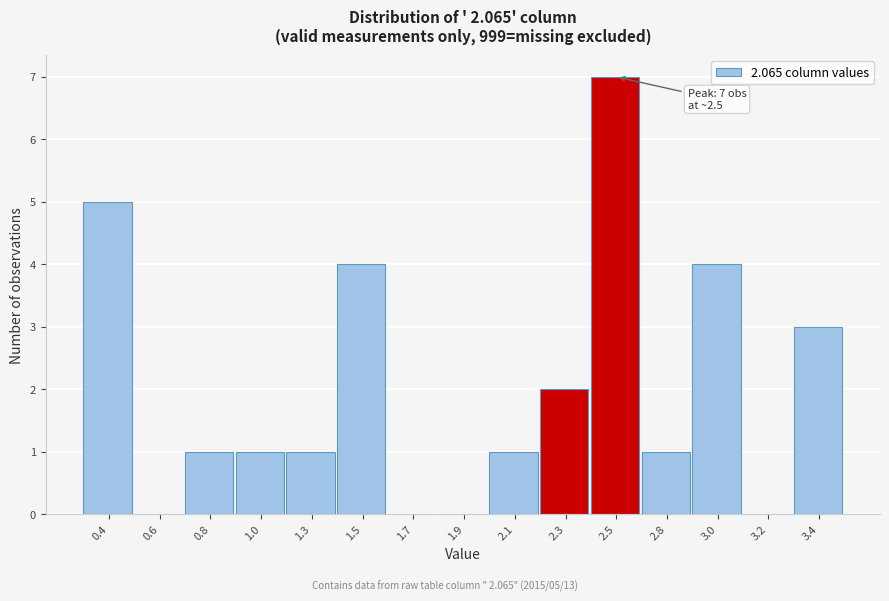

Reading left to right, what are all the values shown in this chart?

0.4=5	0.6=0	0.8=1	1.0=1	1.3=1	1.5=4	1.7=0	1.9=0	2.1=1	2.3=2	2.5=7	2.8=1	3.0=4	3.2=0	3.4=3